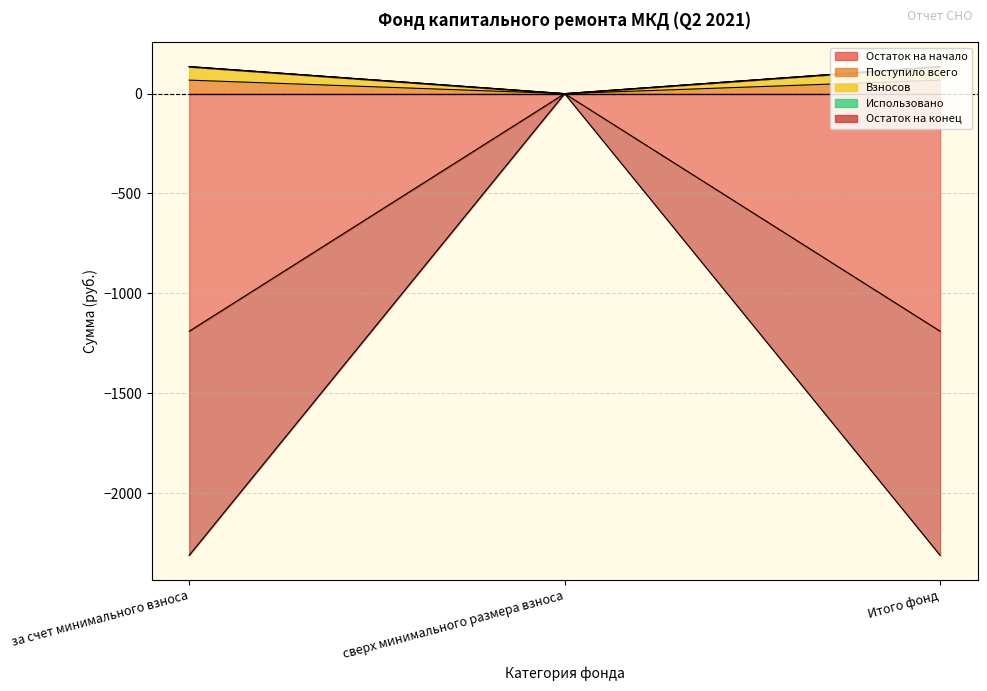

Read the Поступило всего value at за счет минимального взноса.

67.7